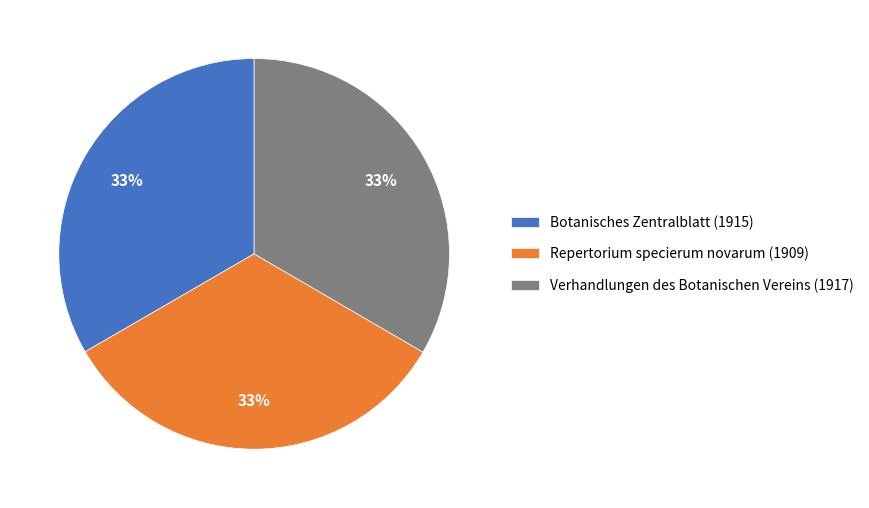

Combined, do Verhandlungen des Botanischen Vereins (1917) and Botanisches Zentralblatt (1915) account for over 50%?

Yes